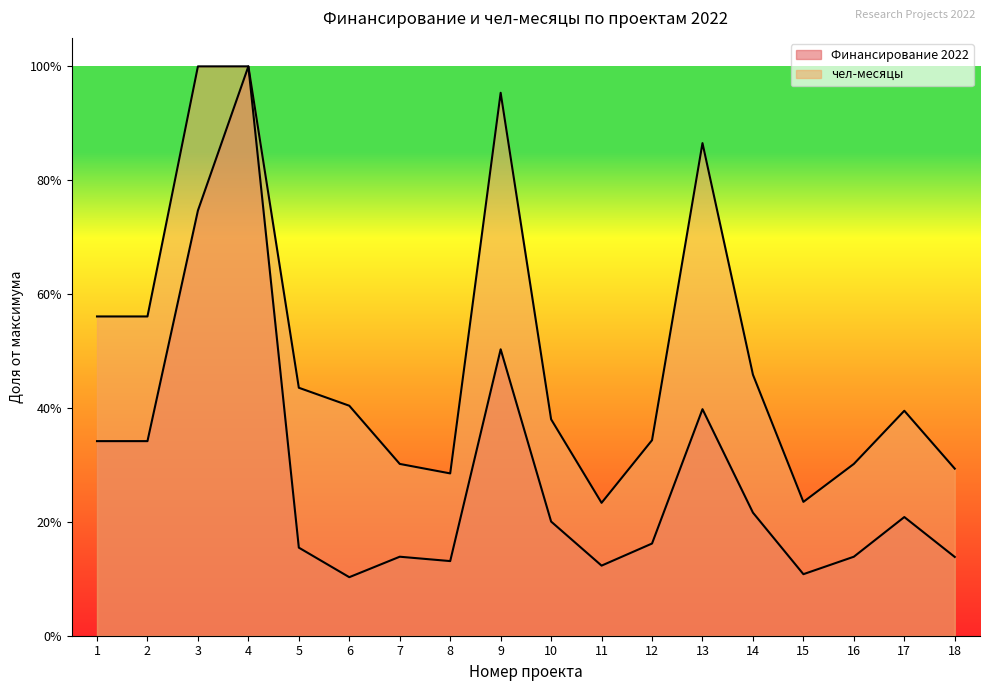

At 8, list the series in order from largest to smallest.

чел-месяцы, Финансирование 2022